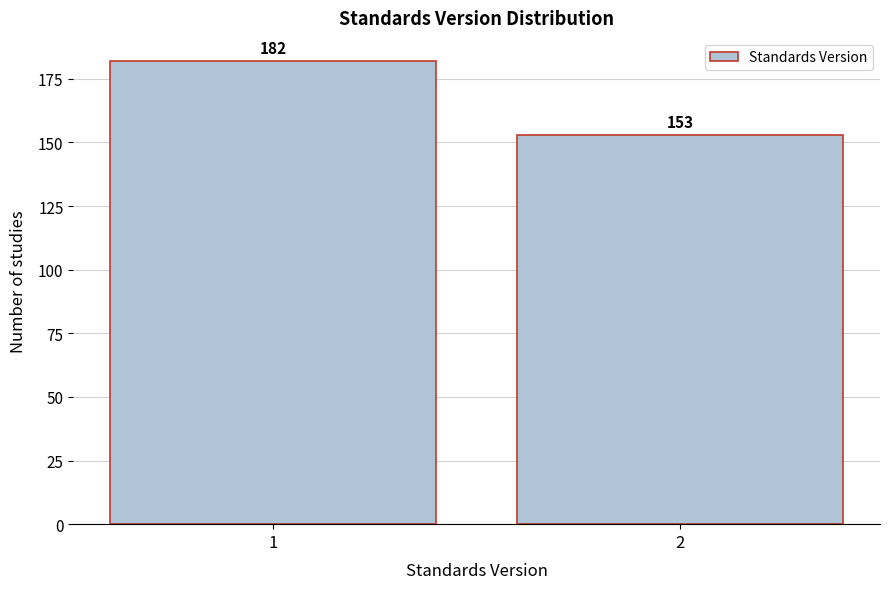

Reading right to left, extract all data points from this chart.

2=153	1=182